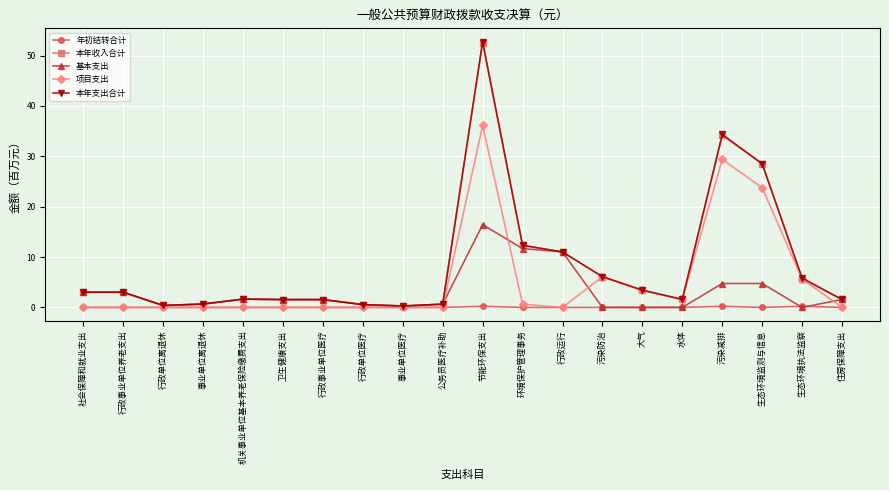

True or false: 项目支出 has more than 1 points higher than both neighbors.

True